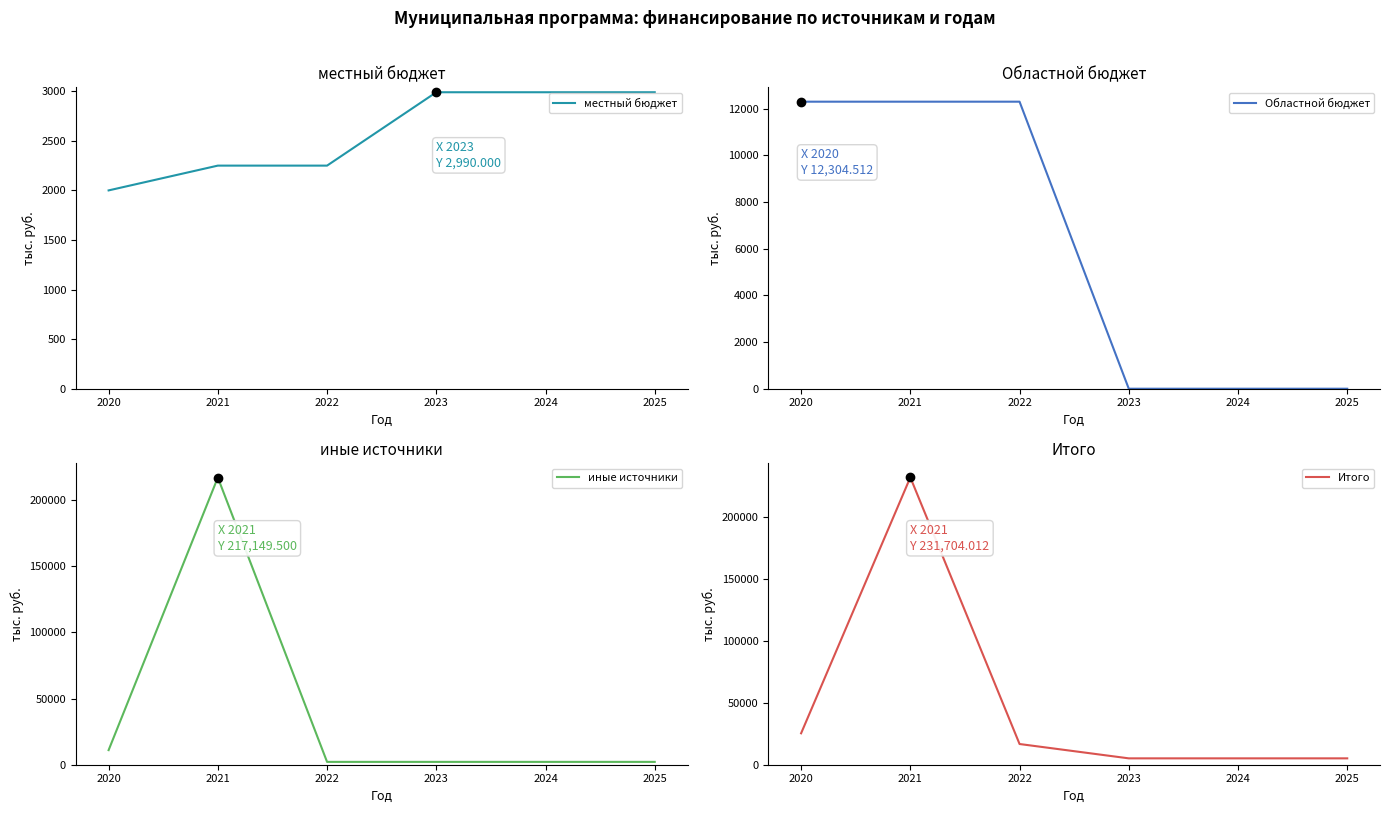

How many values in Областной бюджет are above zero?

3